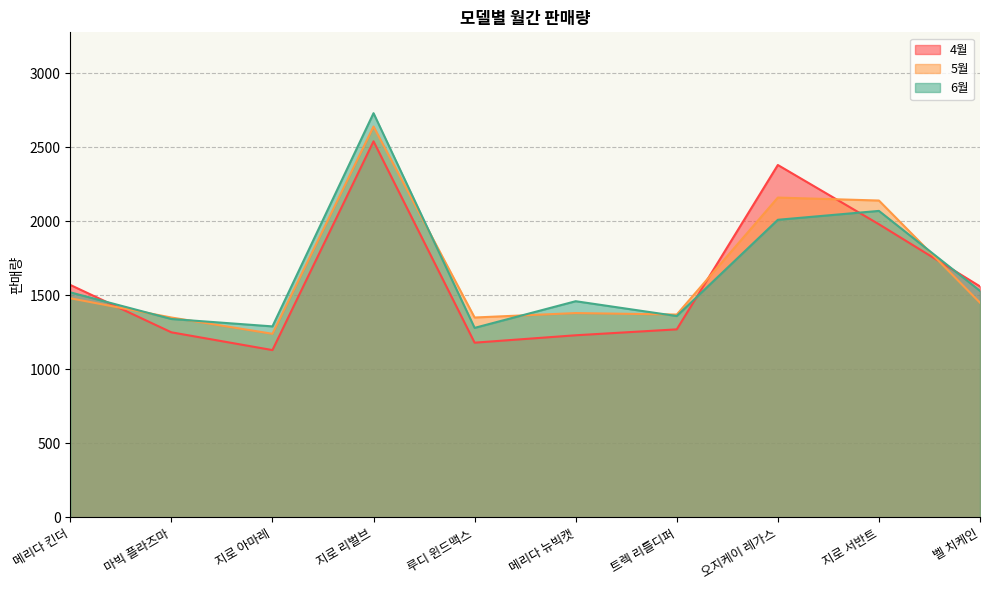

List the series in order of their peak value, highest first.

6월, 5월, 4월